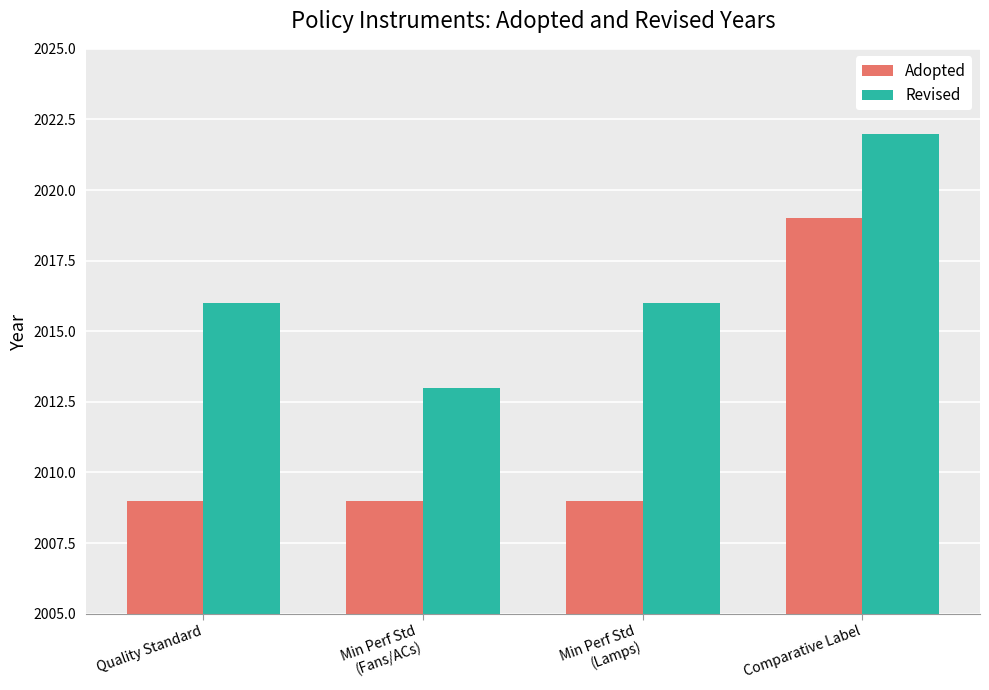

What is the total value across all series at Min Perf Std
(Lamps)?

4025